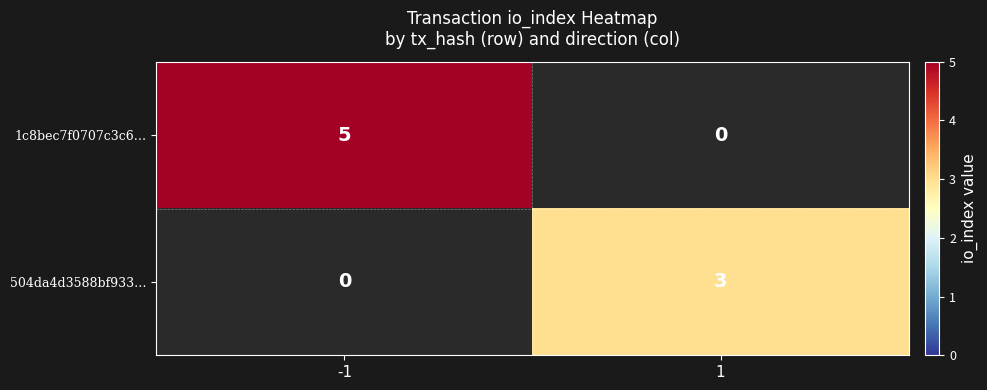

Is it true that 504da4d3588bf933… equals 3 at 1?

True